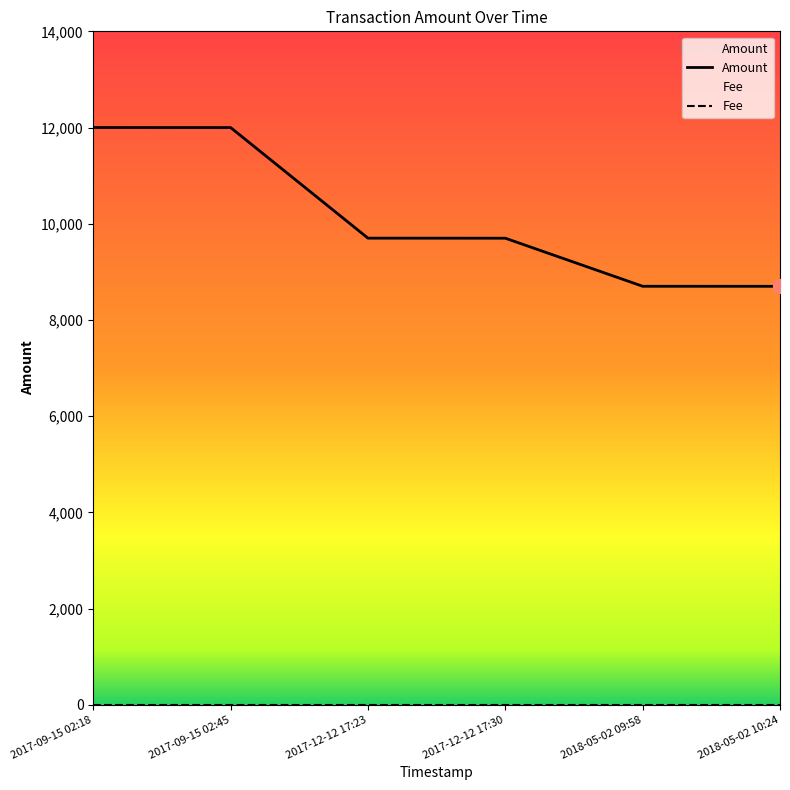

How many data points does each series have?

6